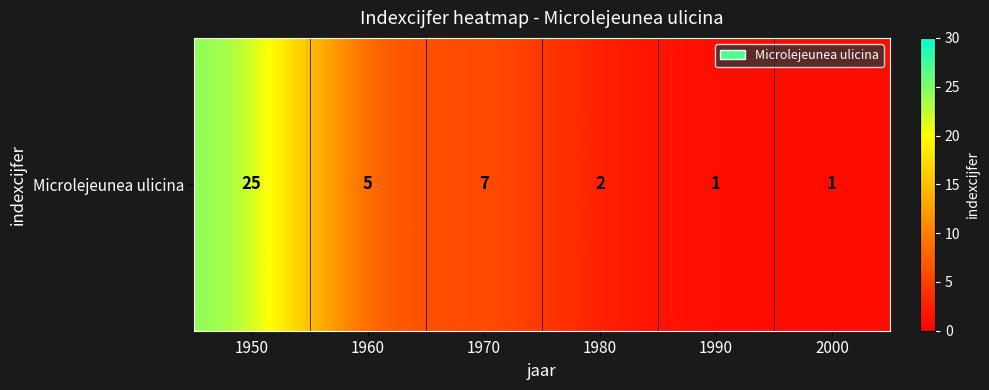

What is the sum of the values at 1990 and 1950?

26